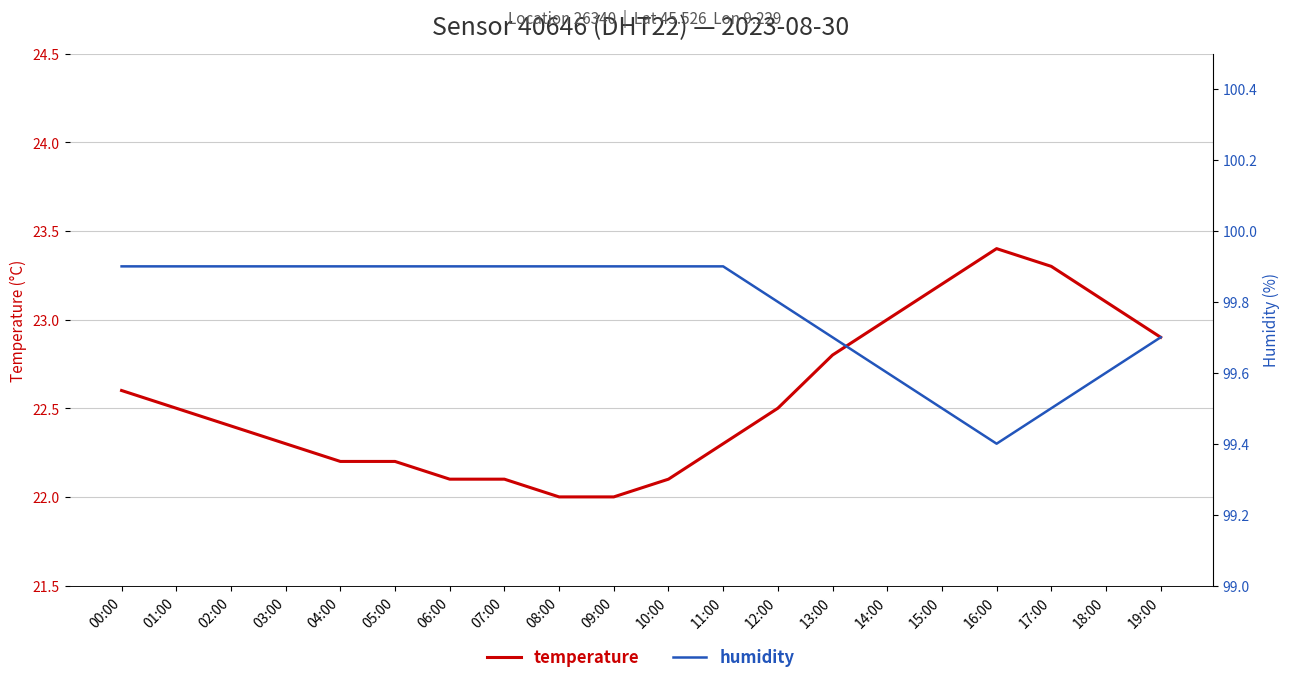

How many data points in temperature are above 22?

18